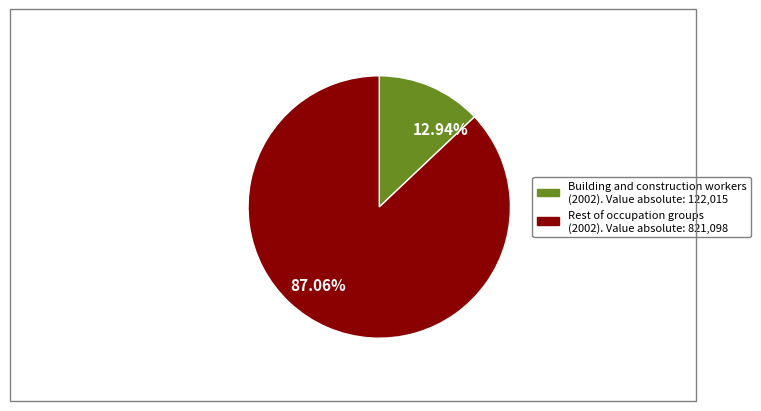

Between 87.06% and 12.94%, which is larger?

87.06%